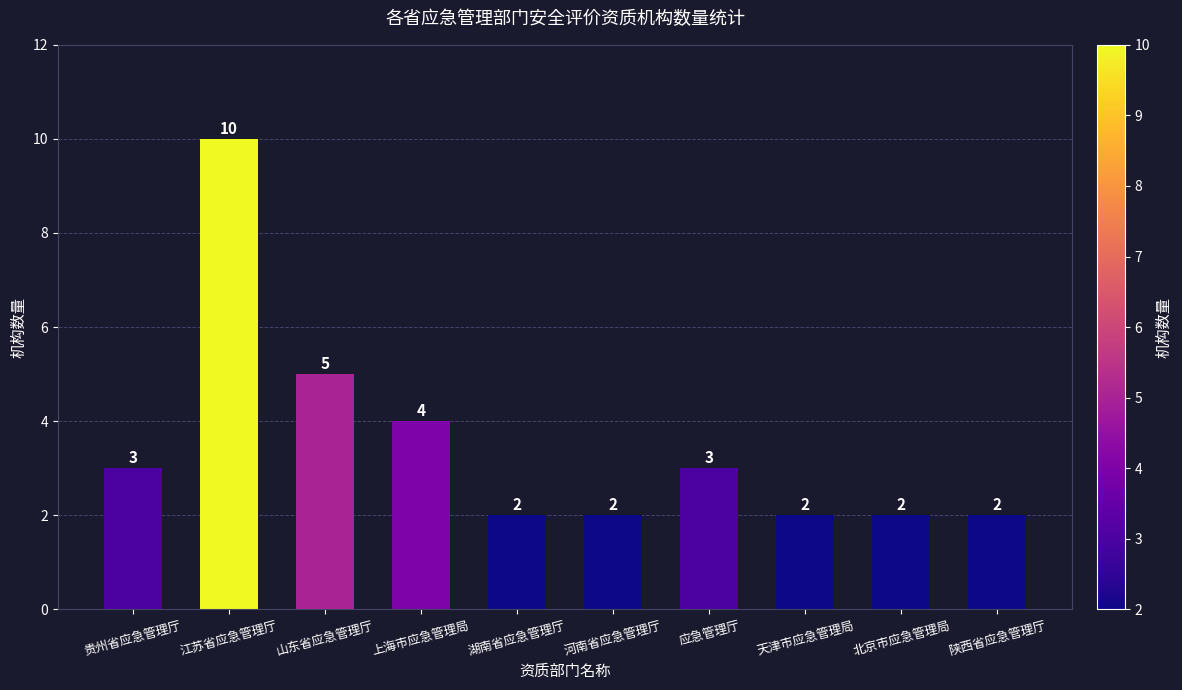

Does the chart contain any negative values?

No